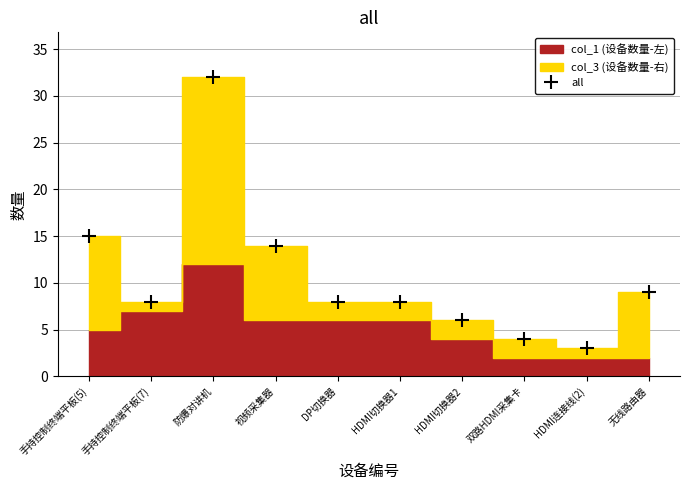

What is the average value?

11